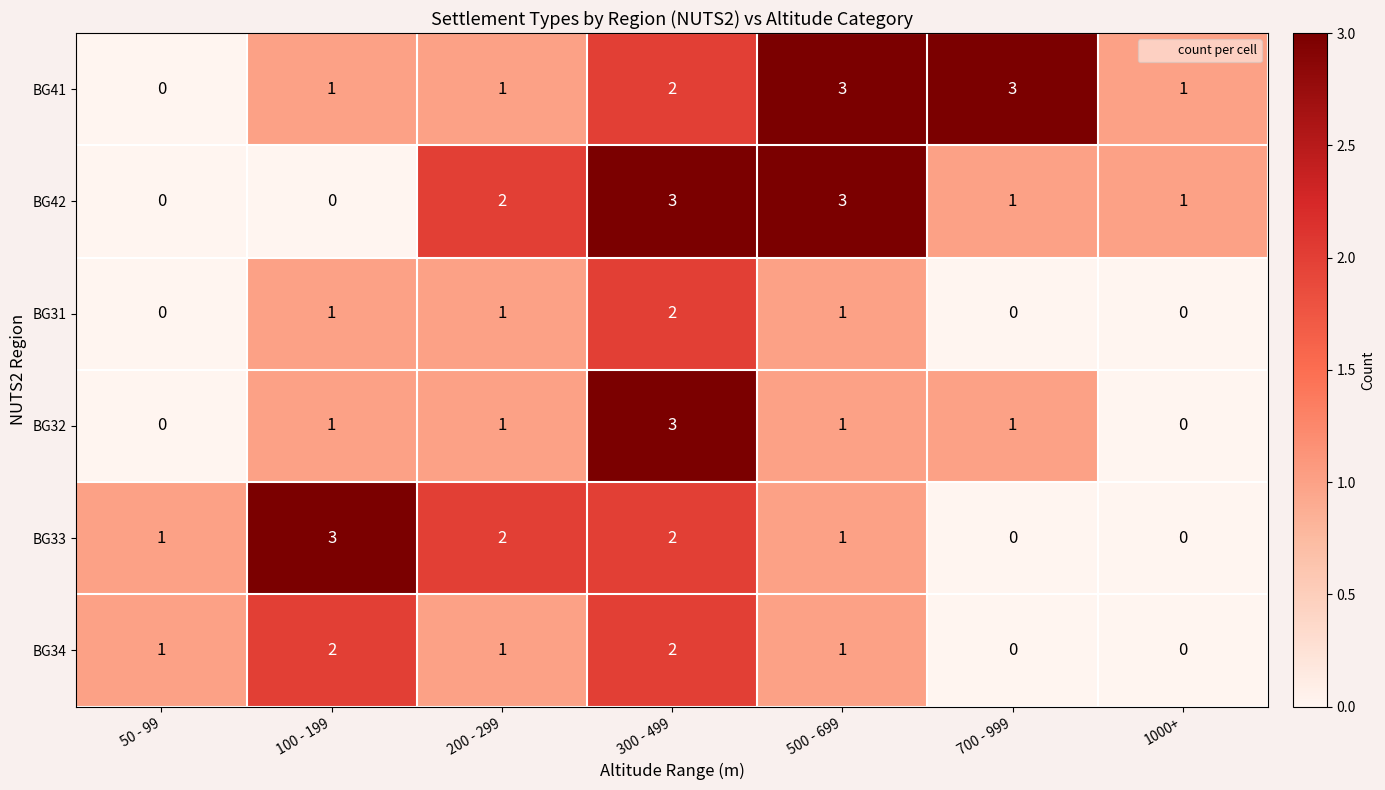

Where does the BG42 series first go above 1?

200 - 299